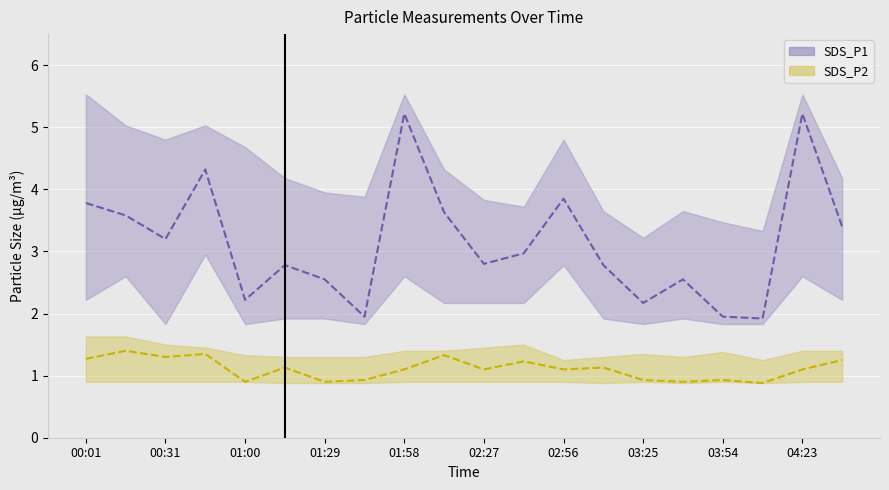

What is the label of the 15th point from the left?

03:25